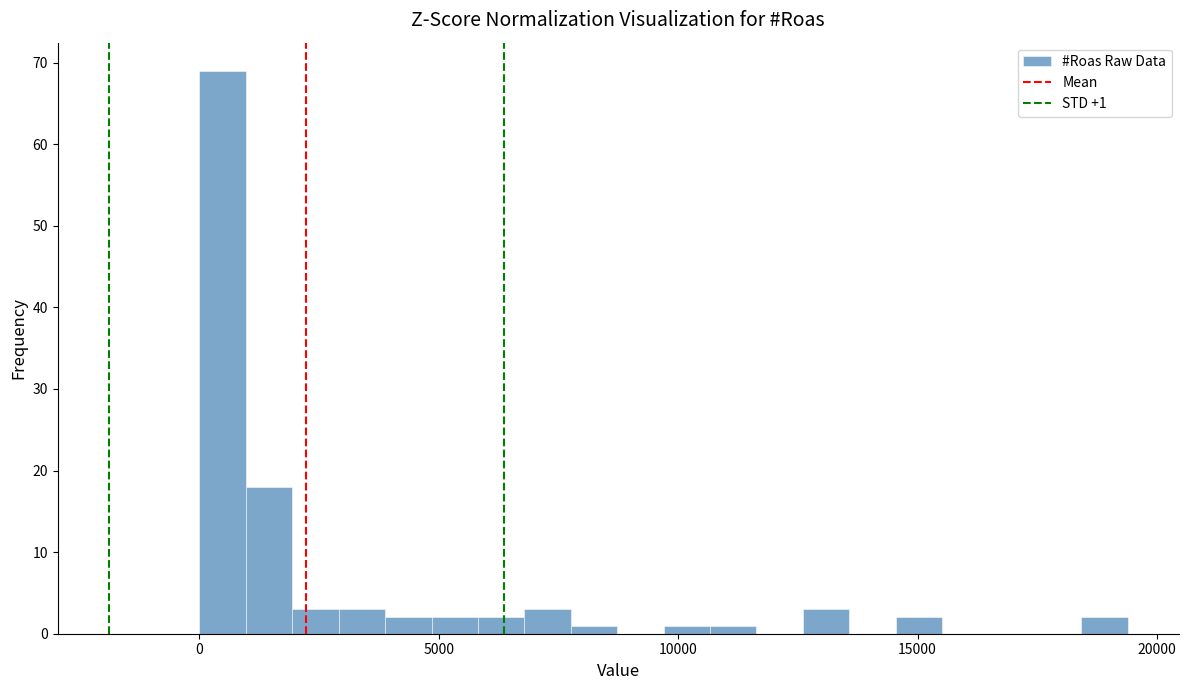

Around what value on the x-axis is the tallest bar? Give the approximate position of its centre, as read against the axis.

500